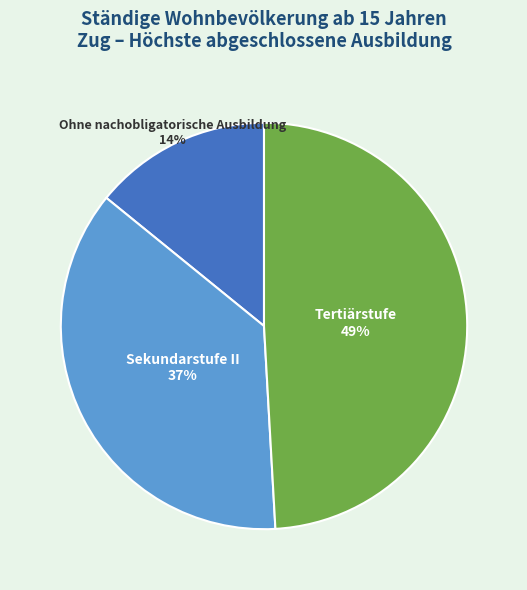

To the nearest percent, what percentage of the pie is Tertiärstufe?

49%